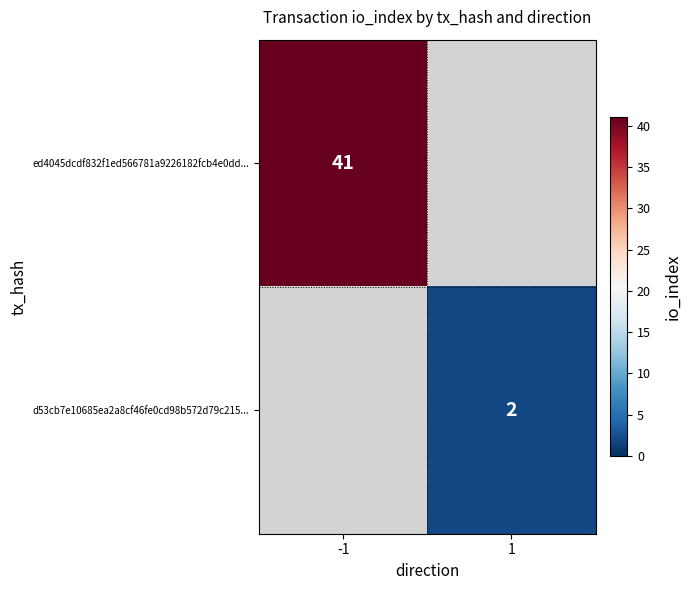

How many series are shown in this chart?

2